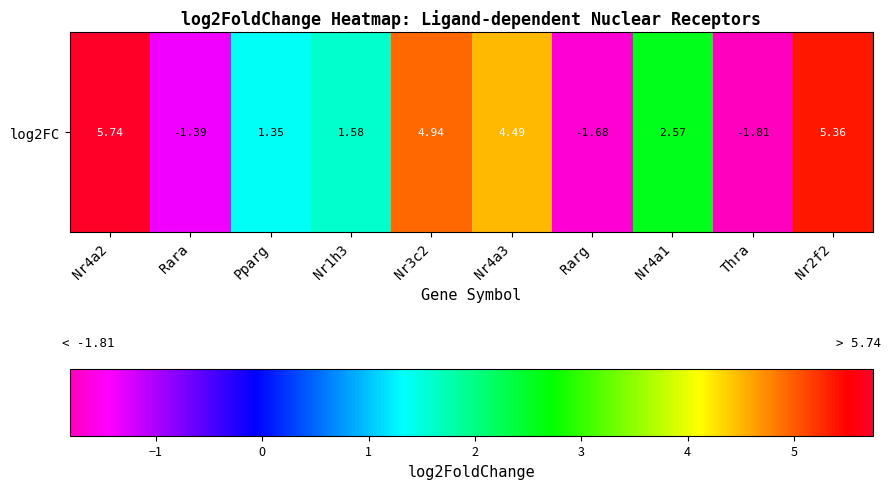

What is the minimum value shown in the chart?

-1.8